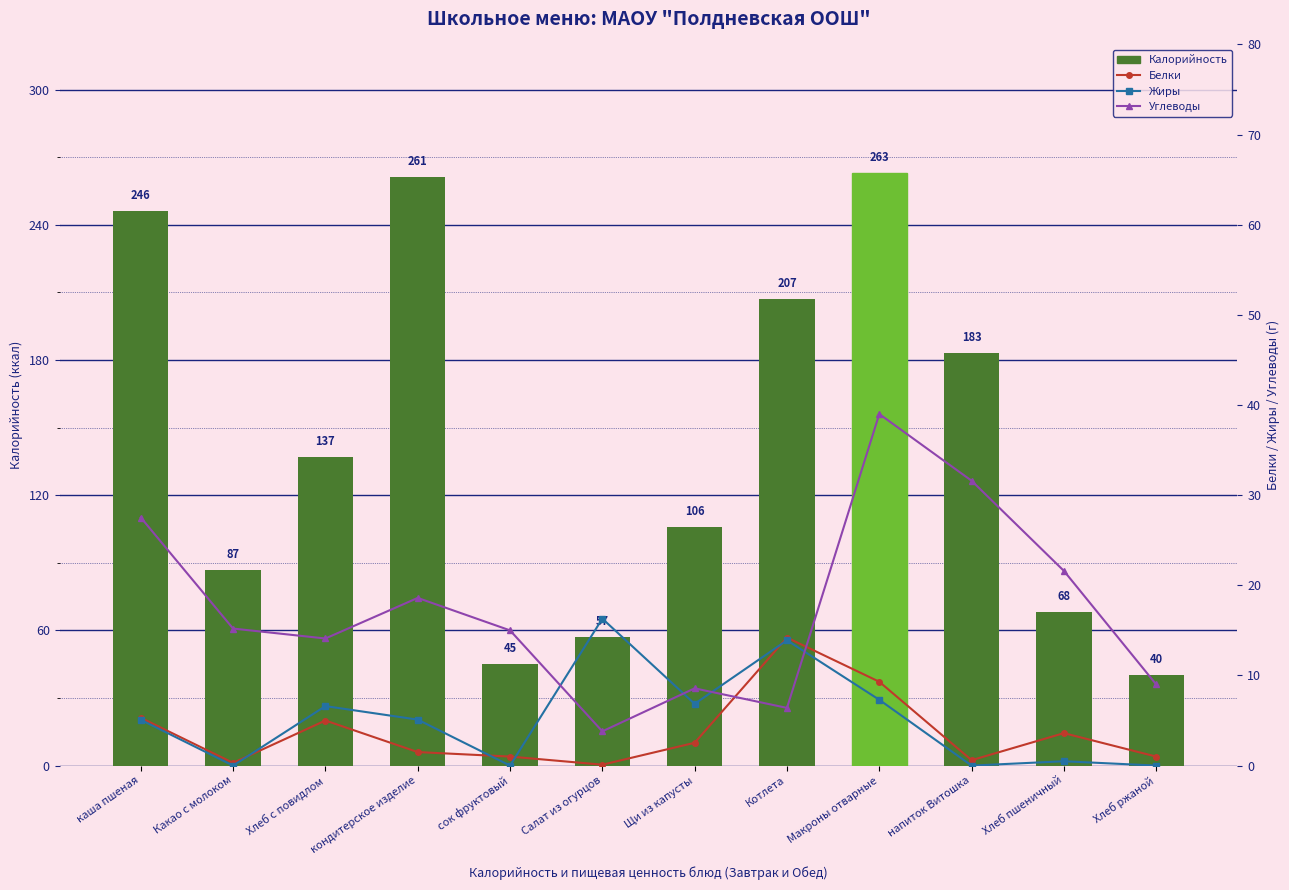

Between Щи из капусты and Котлета, which series saw the biggest shift?

Калорийность